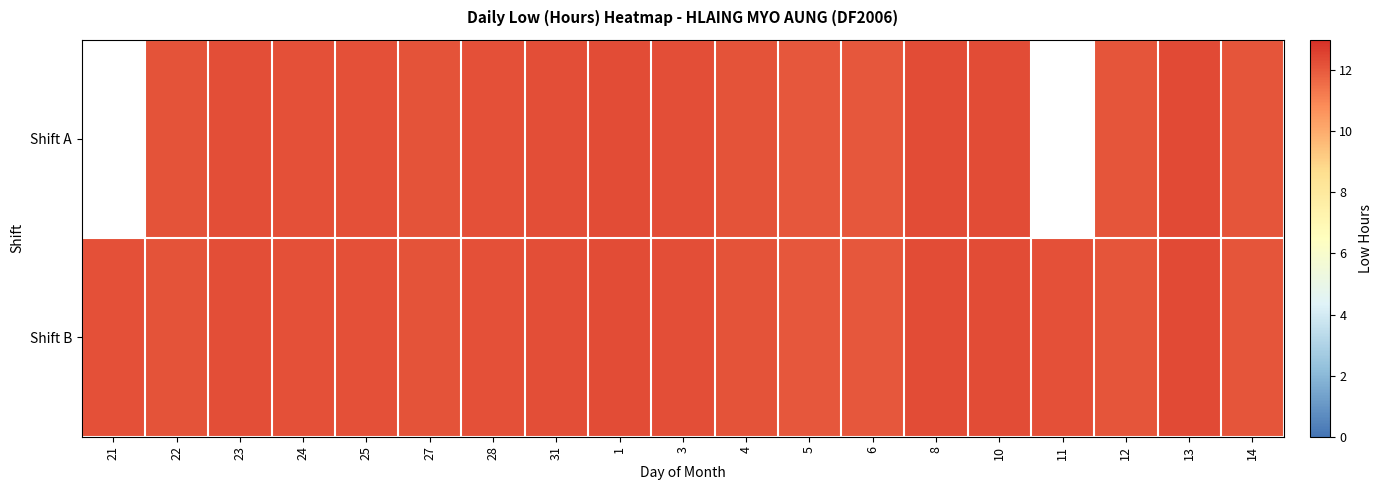

Which series has the widest spread of values?

Shift B